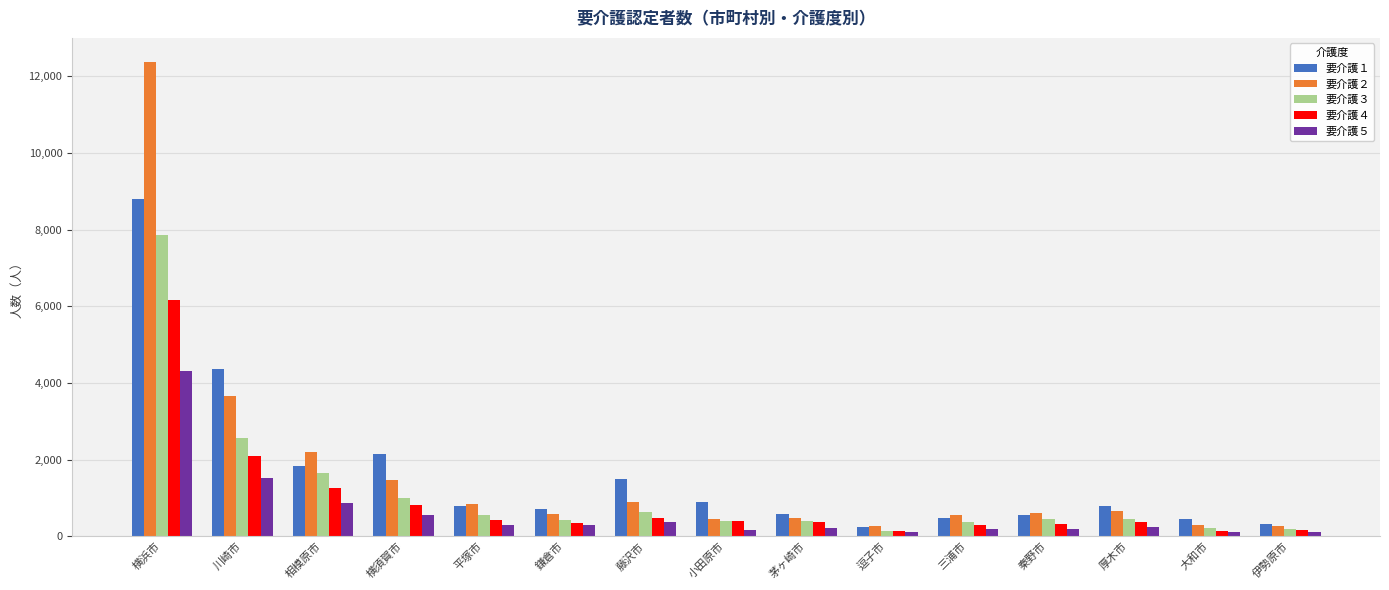

The 要介護３ series shows 972 at 平塚市. True or false?

False